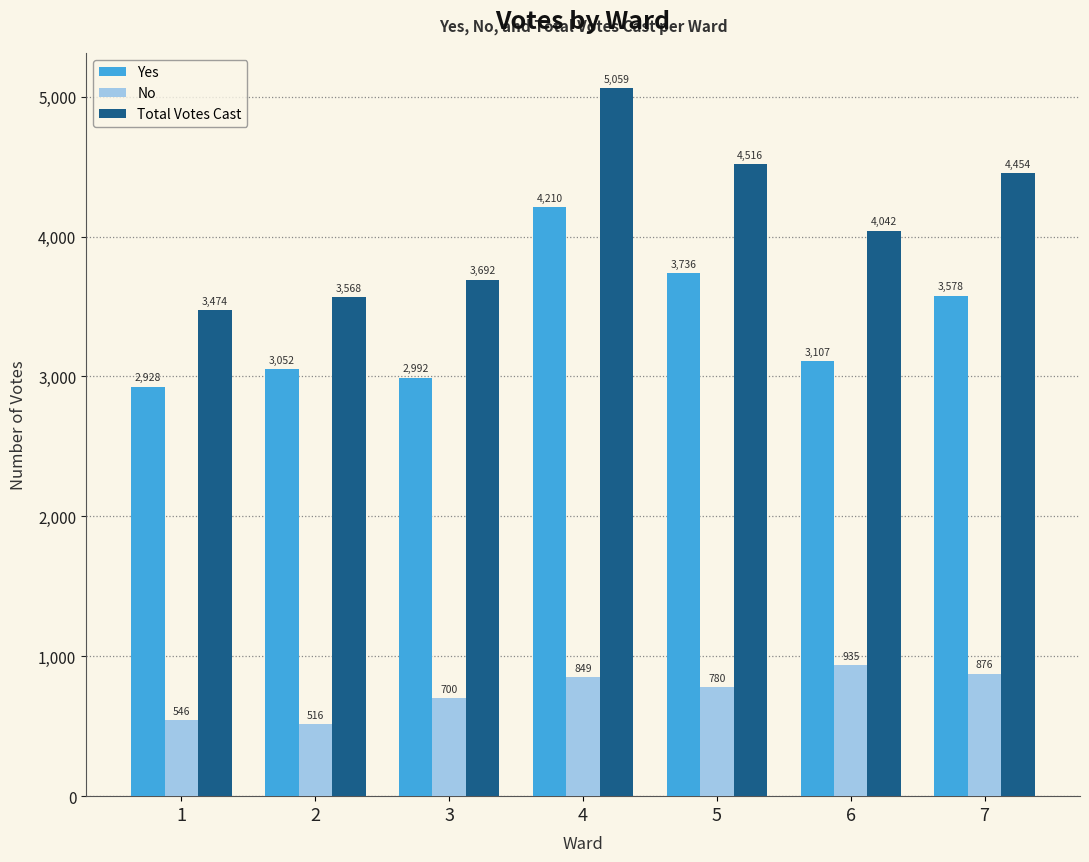

At which category is the sum across all series the highest?

4